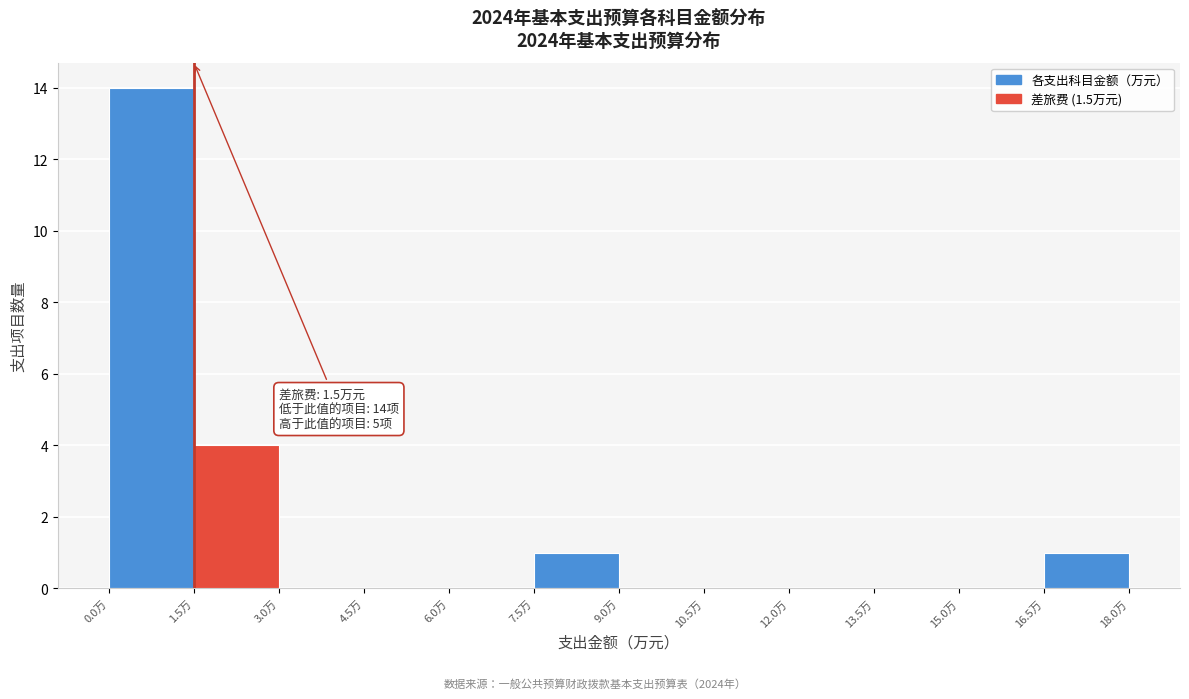

Over which range of the x-axis is the bar tallest?

0.0 to 1.5